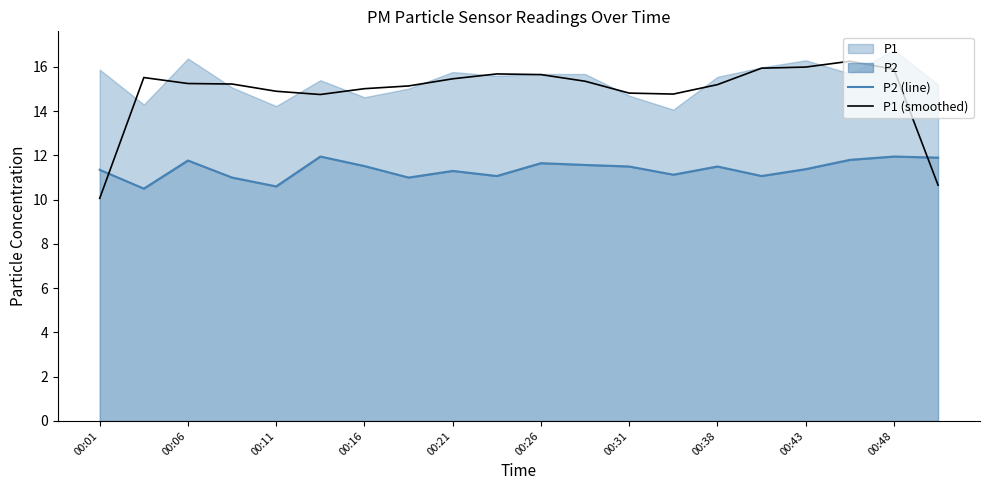

True or false: P2 (line) has more than 0 interior local peaks.

True